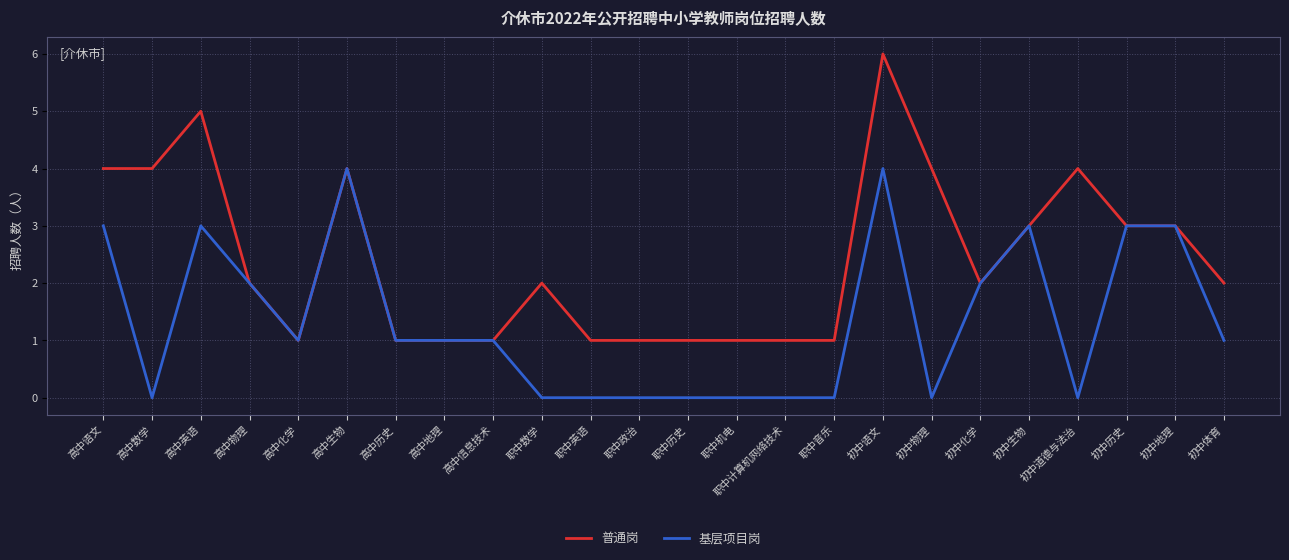

At which category is the sum across all series the highest?

初中语文